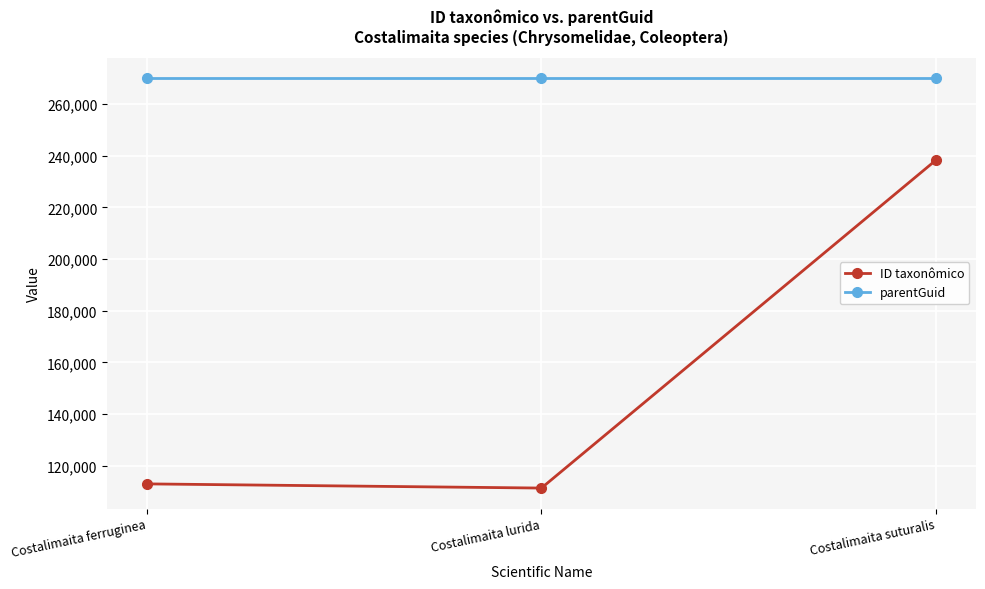

What is the label of the 2nd point from the right?

Costalimaita lurida